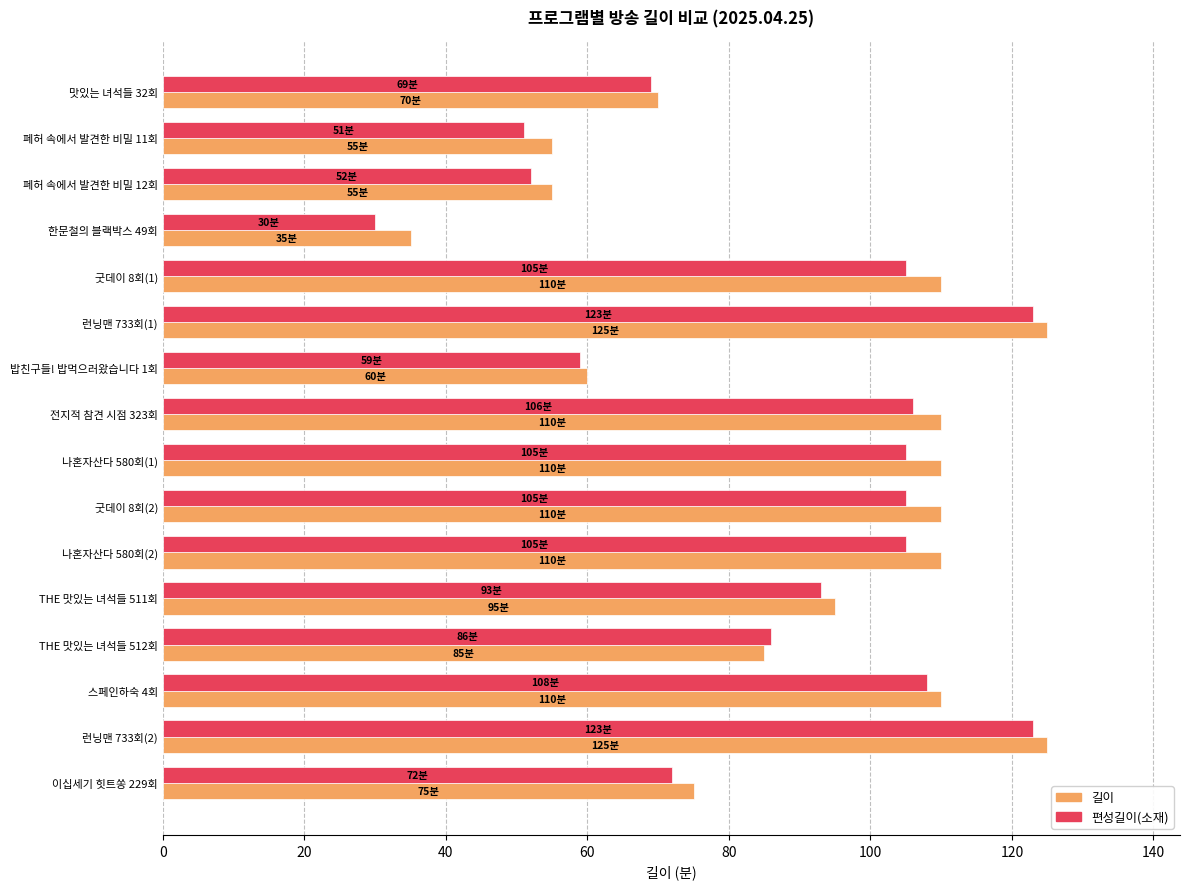

How many categories are shown in the chart?

16